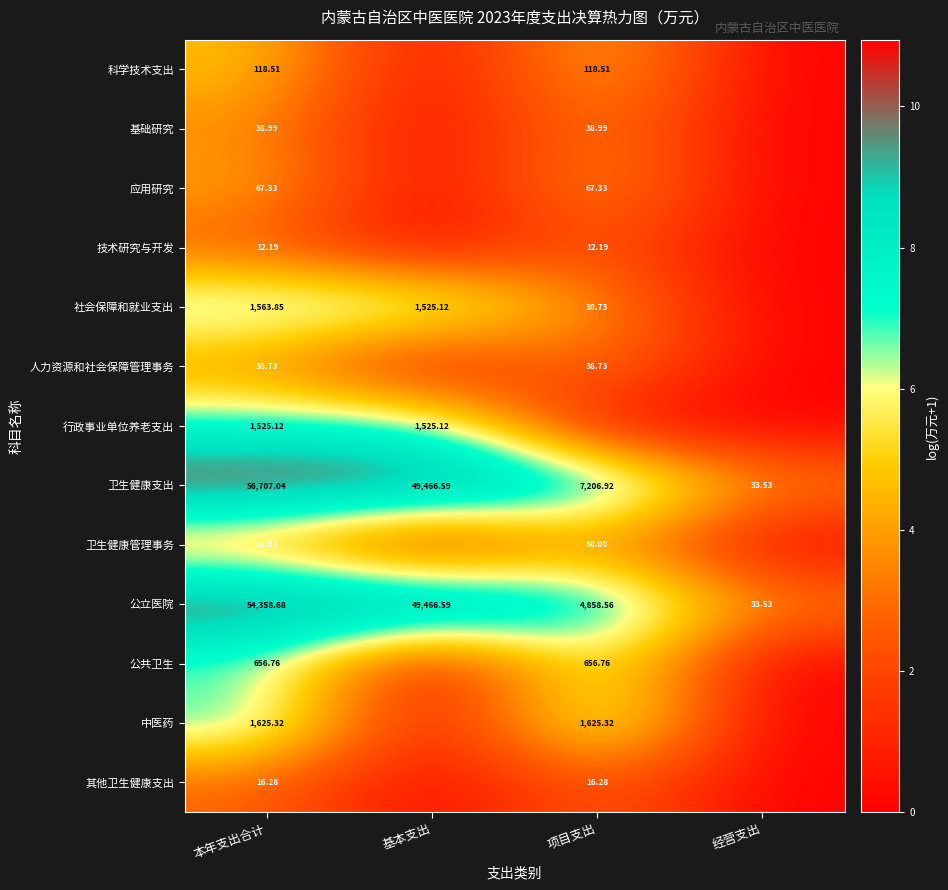

At 本年支出合计, list the series in order from smallest to largest.

技术研究与开发, 其他卫生健康支出, 人力资源和社会保障管理事务, 基础研究, 卫生健康管理事务, 应用研究, 科学技术支出, 公共卫生, 行政事业单位养老支出, 社会保障和就业支出, 中医药, 公立医院, 卫生健康支出